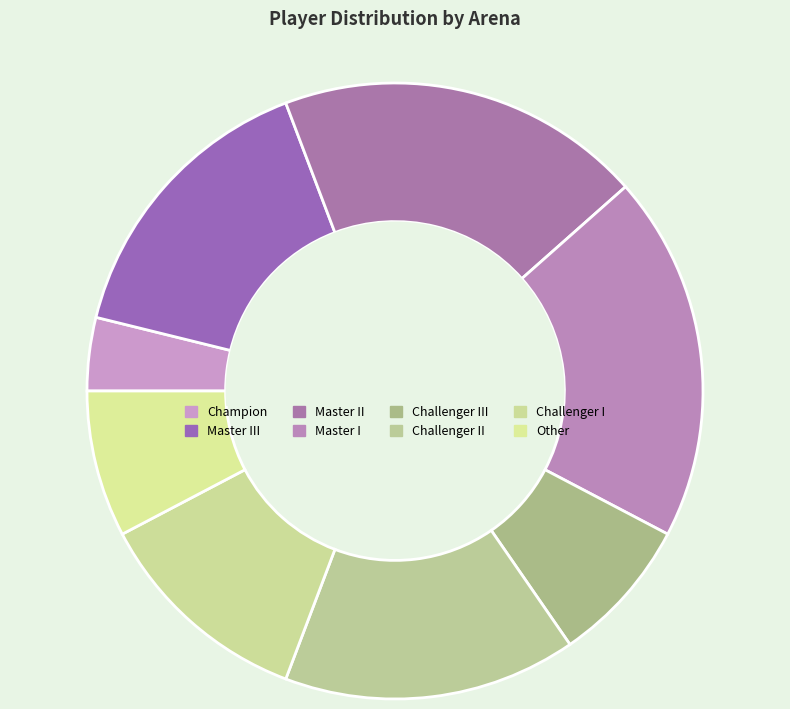

The Master II slice represents 5% of the pie. True or false?

False